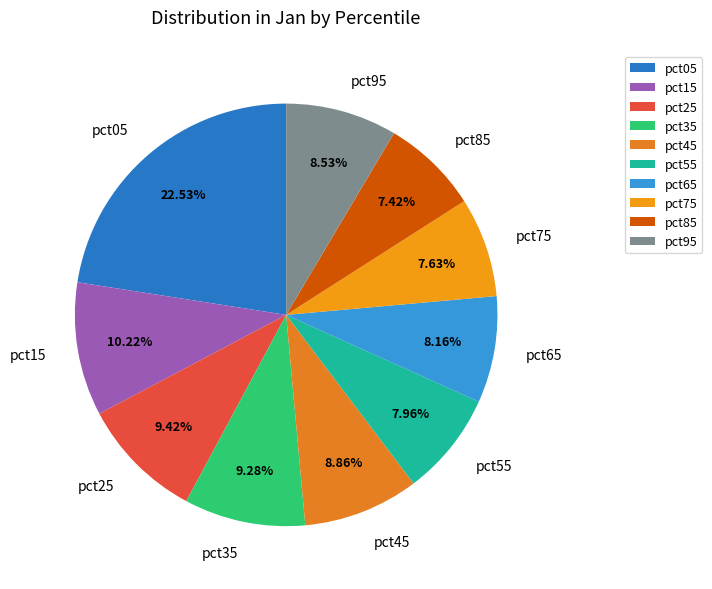

Combined, what portion of the pie is pct65 and pct85?

15.6%